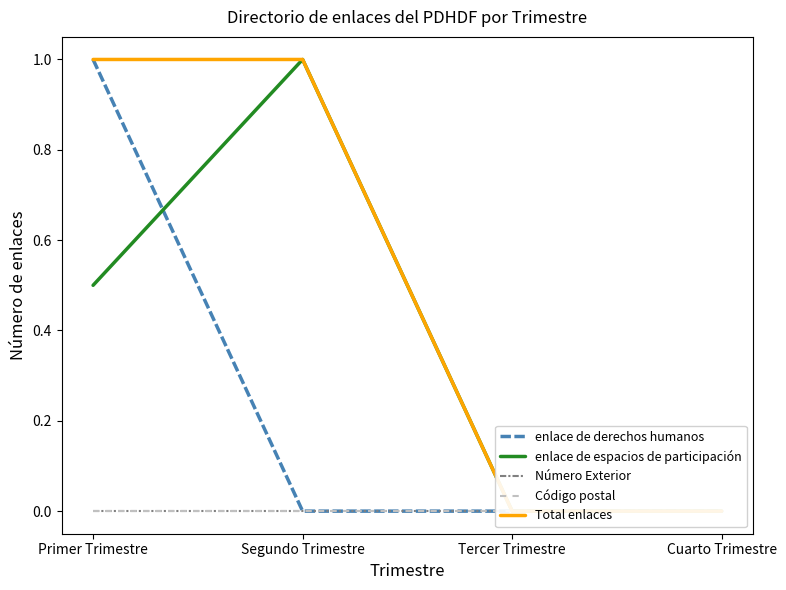

How many values in the enlace de derechos humanos series exceed 0?

1